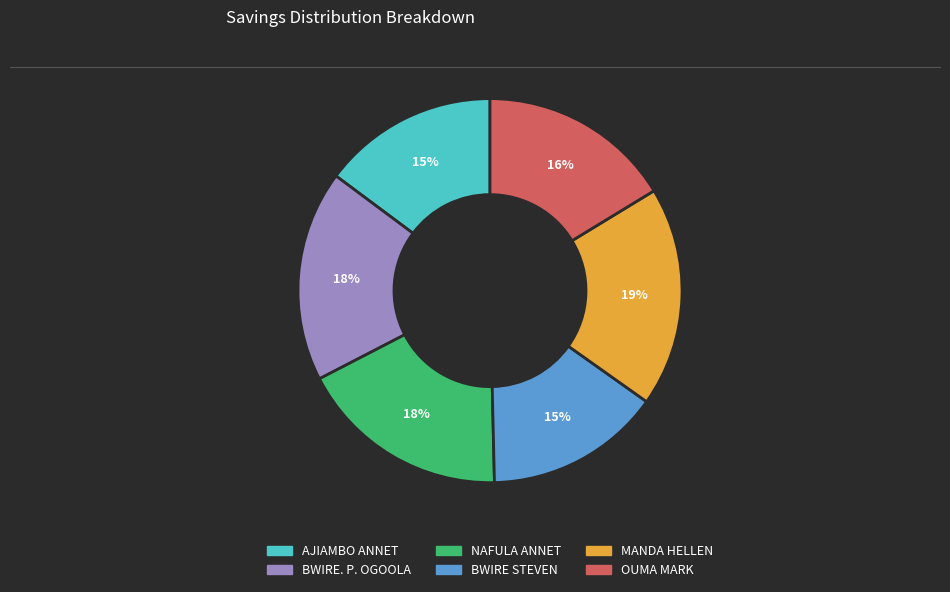

The BWIRE STEVEN slice represents 15% of the pie. True or false?

True